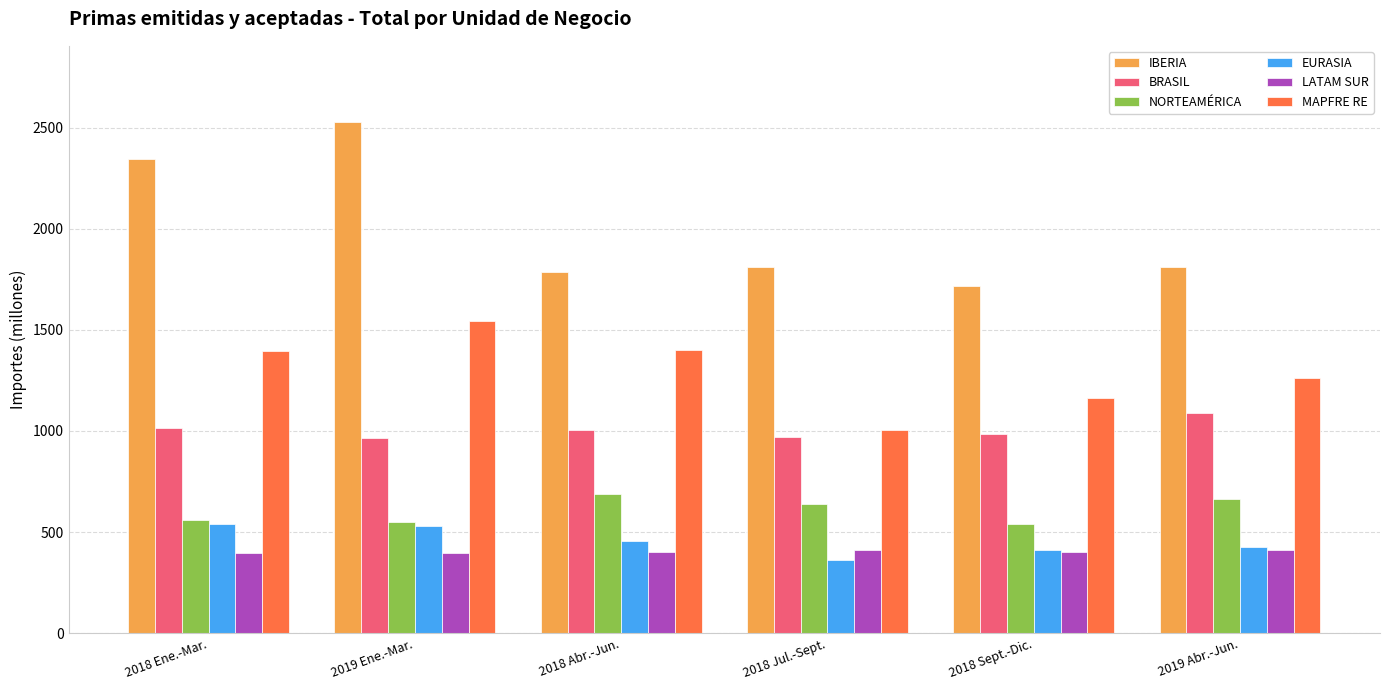

List the series in order of their peak value, highest first.

IBERIA, MAPFRE RE, BRASIL, NORTEAMÉRICA, EURASIA, LATAM SUR